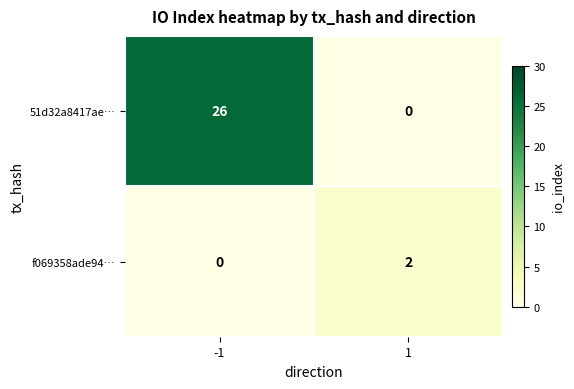

The 51d32a8417ae… series shows 0 at 1. True or false?

True